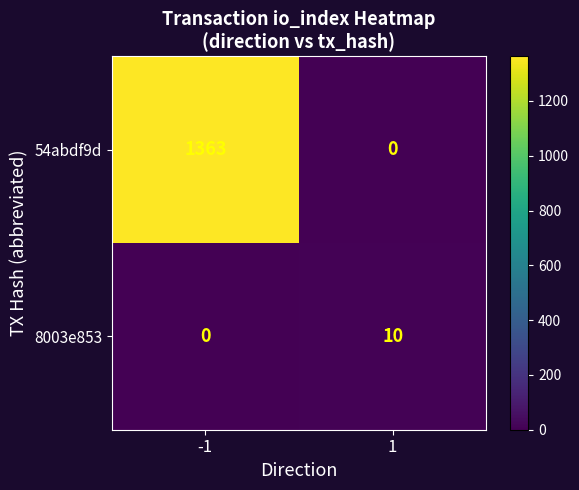

How many positive values does the 54abdf9d series have?

1